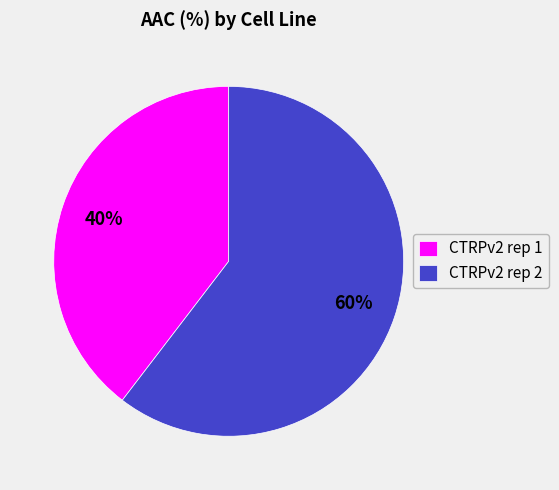

Is the sum of CTRPv2 rep 1 and CTRPv2 rep 2 greater than half?

Yes